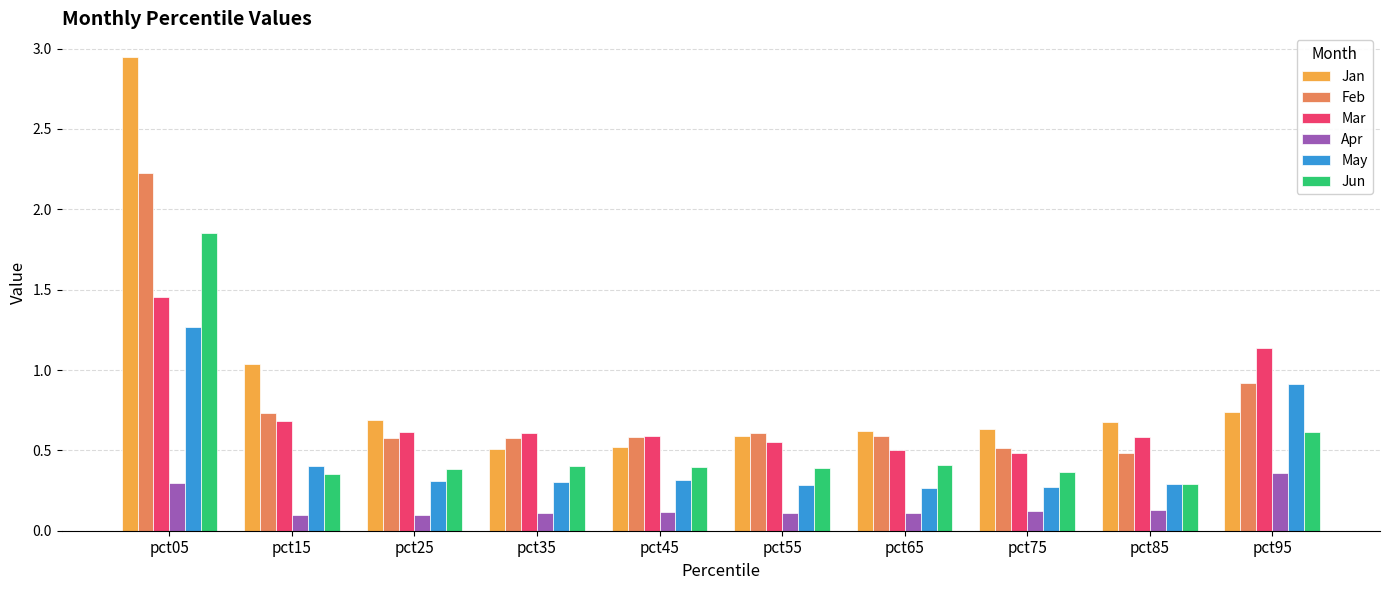

What is the difference between the maximum and minimum values in the Jan series?

2.4